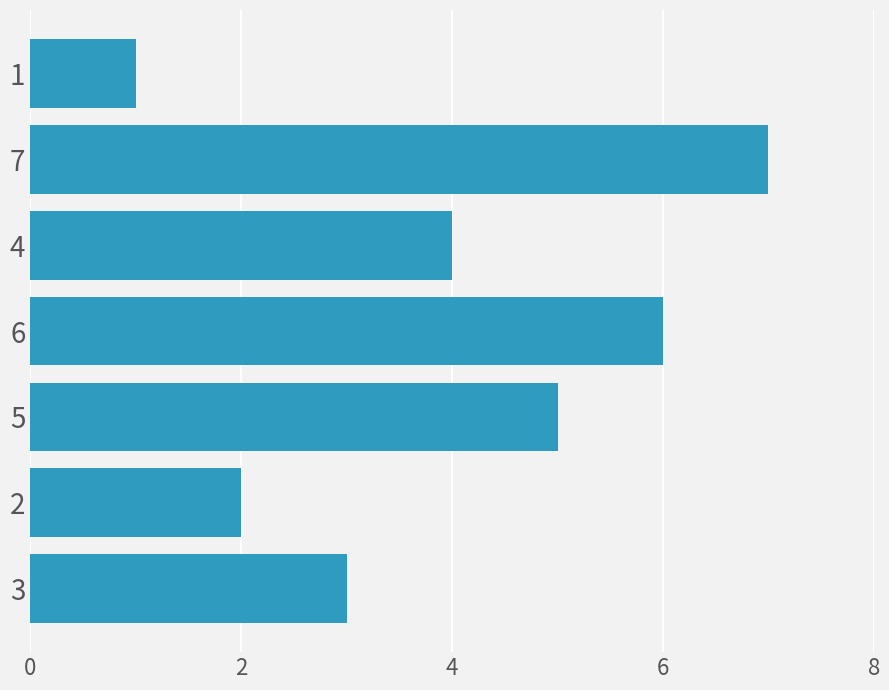

Is it true that the value at 6 is 0?

False